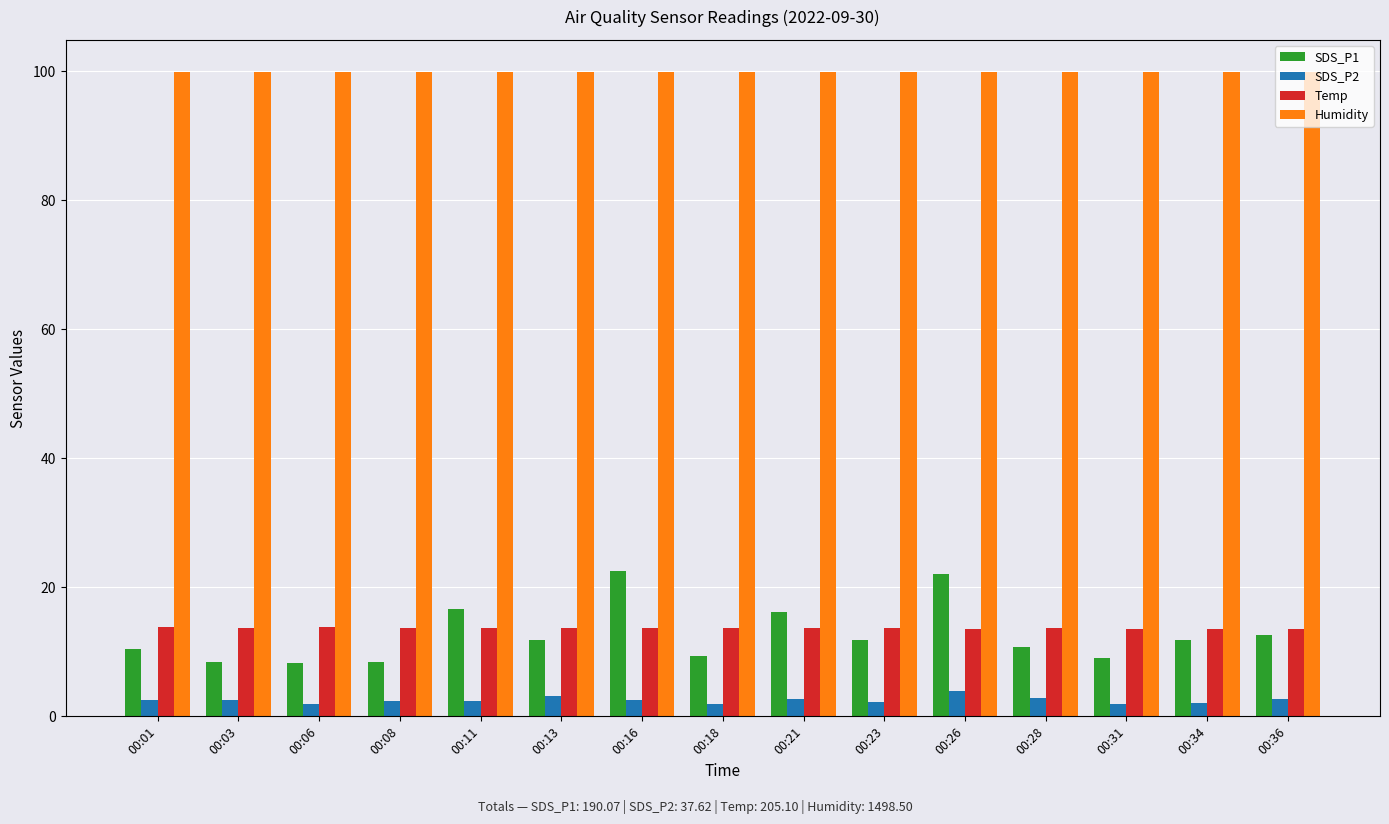

Read the Temp value at 00:31.

13.6